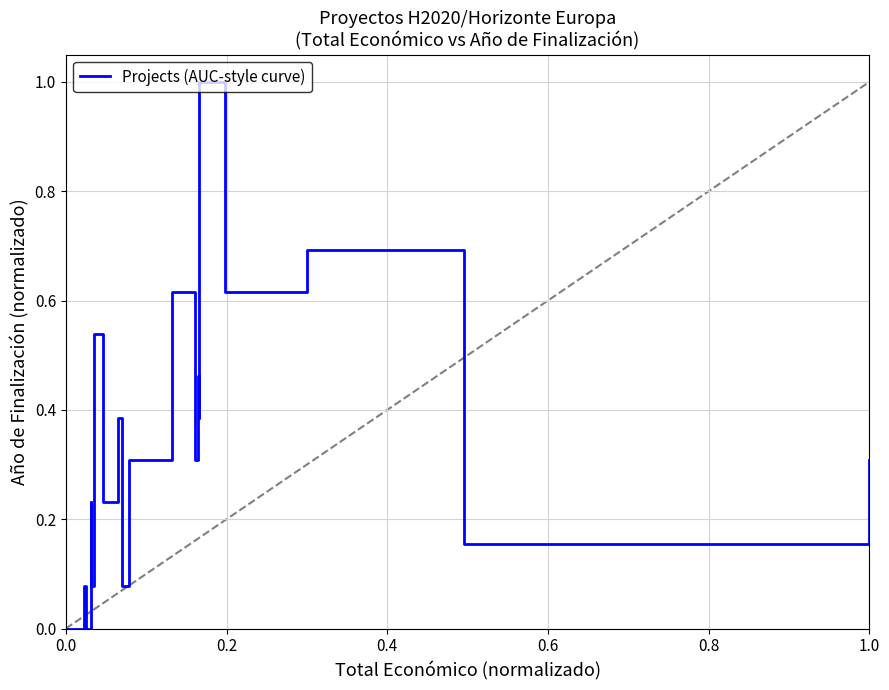

What is the greatest value displayed?

1.0